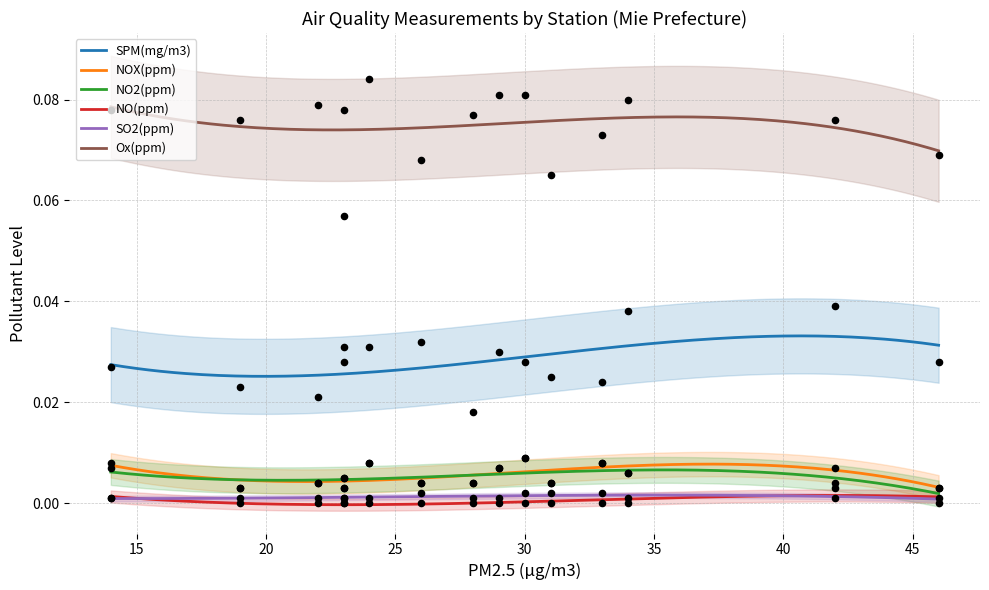

Which series has the largest total across all categories?

Ox(ppm)